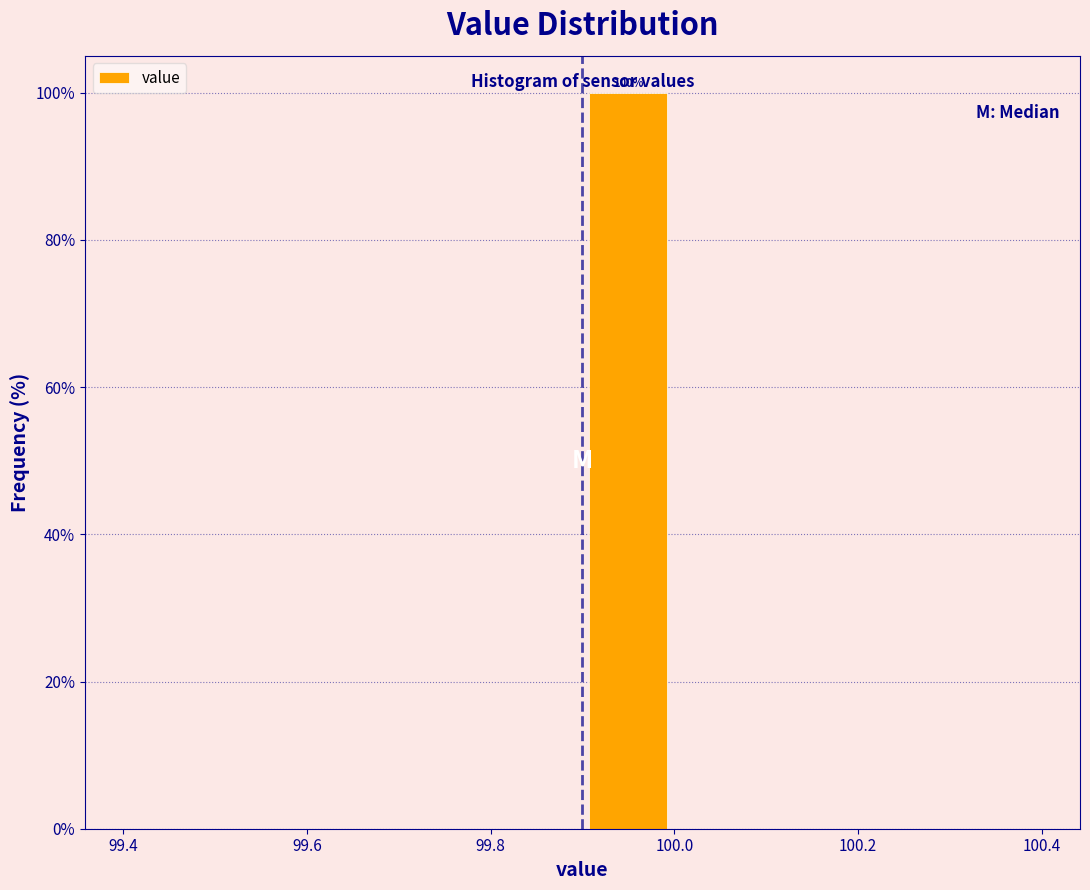

Which range on the x-axis has the tallest bar?

99.9 to 100.0